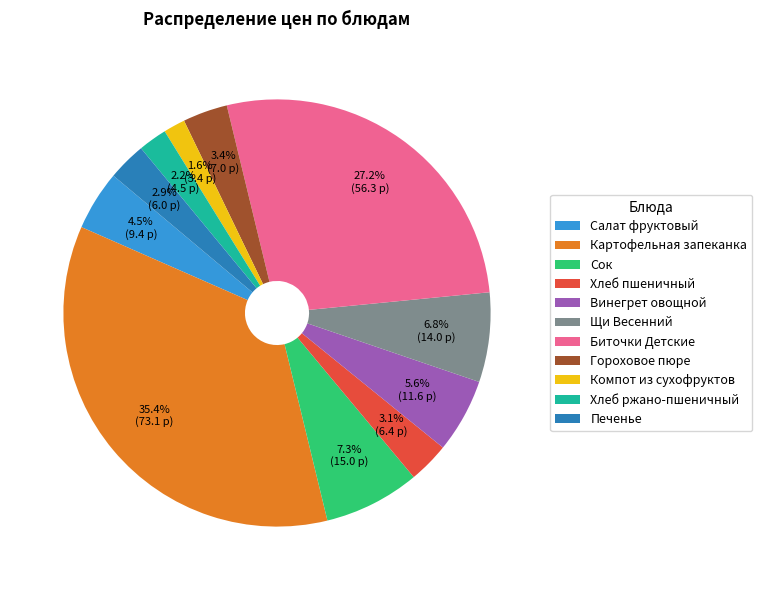

What percentage do Картофельная запеканка and Биточки Детские together represent?

62.6%